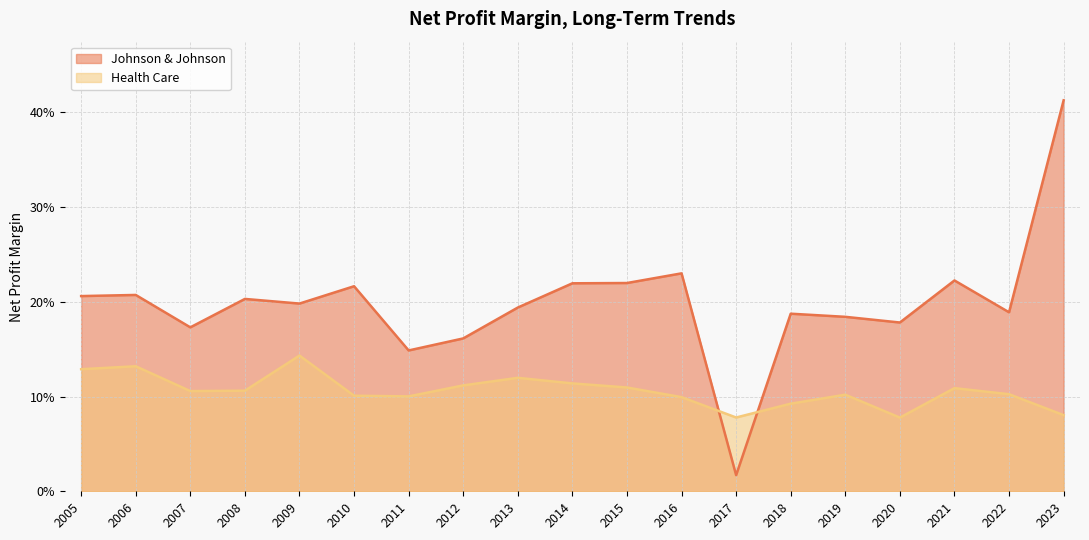

Which series changed the most between 2013 and 2010?

Johnson & Johnson